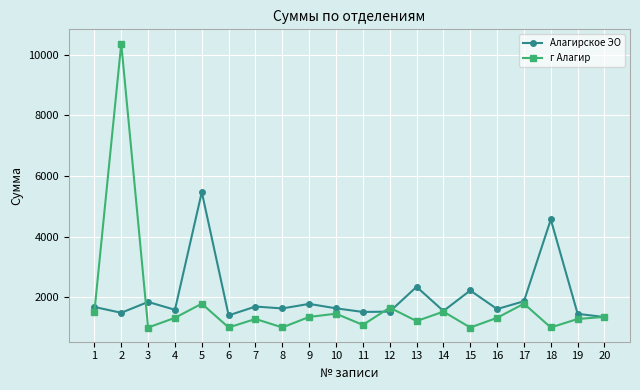

What is the value of the Алагирское ЭО point at the 16th from the left?

1609.9